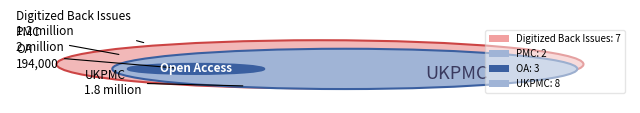

To the nearest percent, what is the combined percentage of 6 and 7?

6%